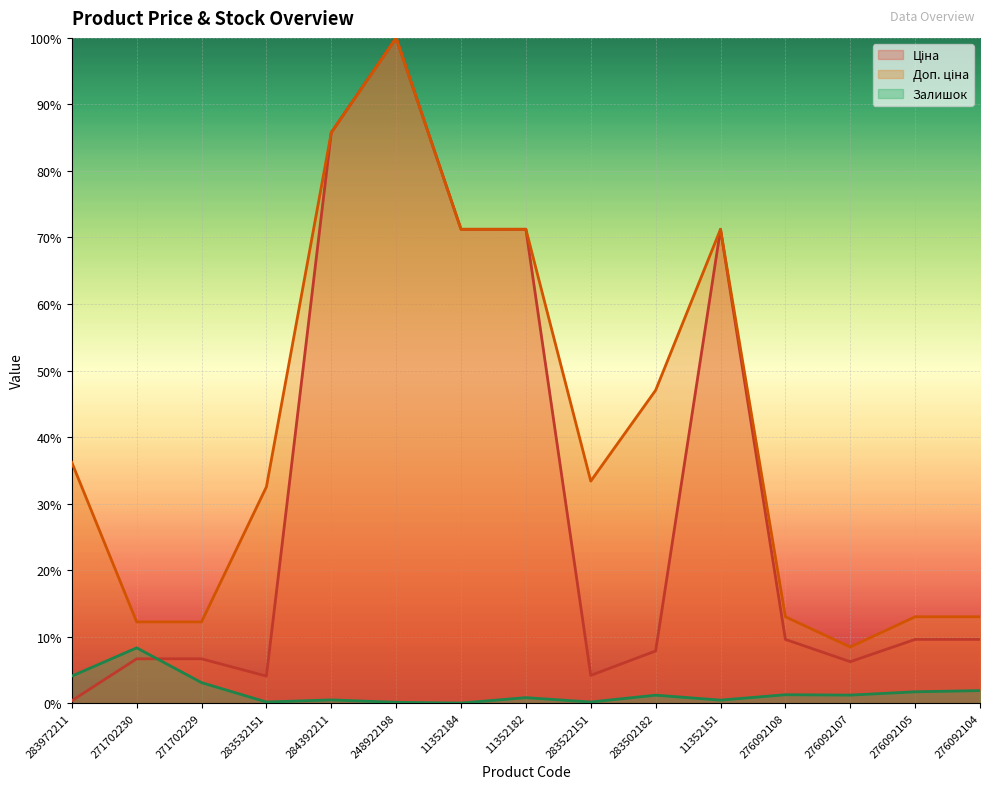

How many interior local valleys does the Доп. ціна series have?

2